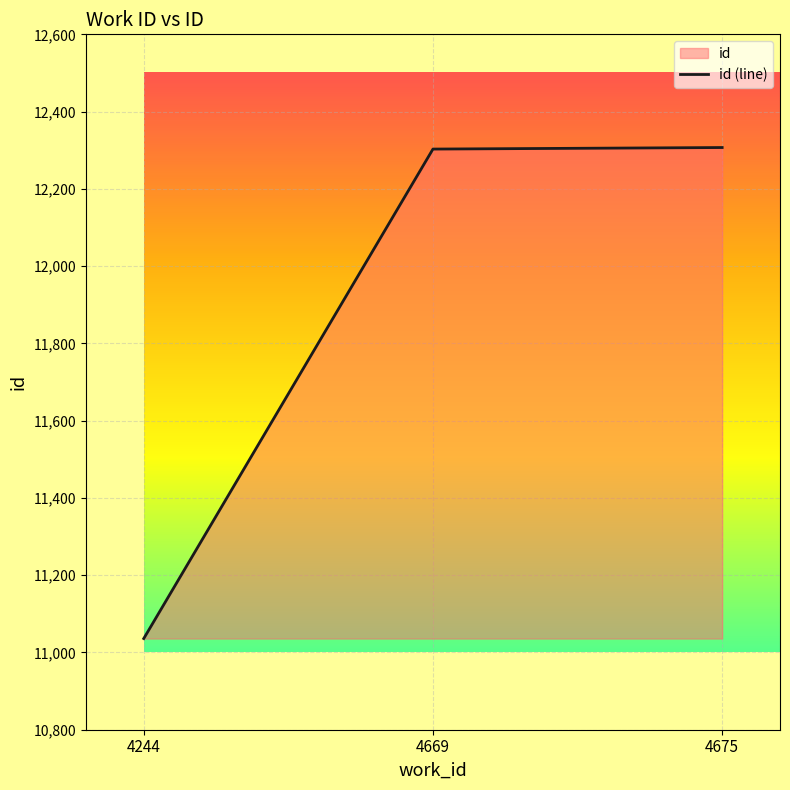

Rank the categories by value from highest to lowest.

4675, 4669, 4244